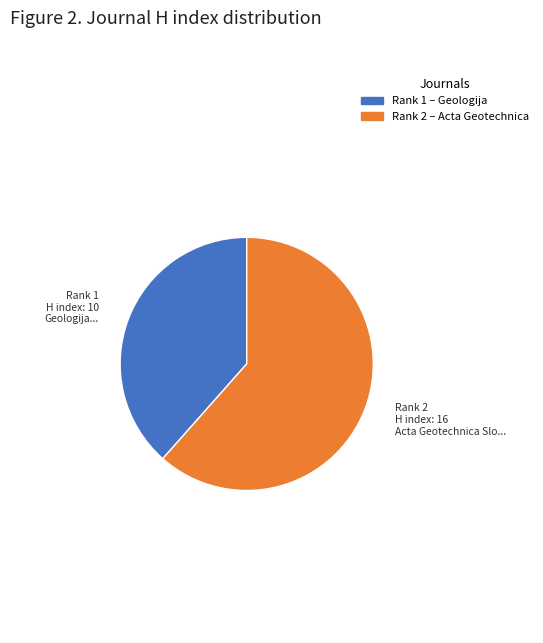

Count the number of slices in the pie.

2